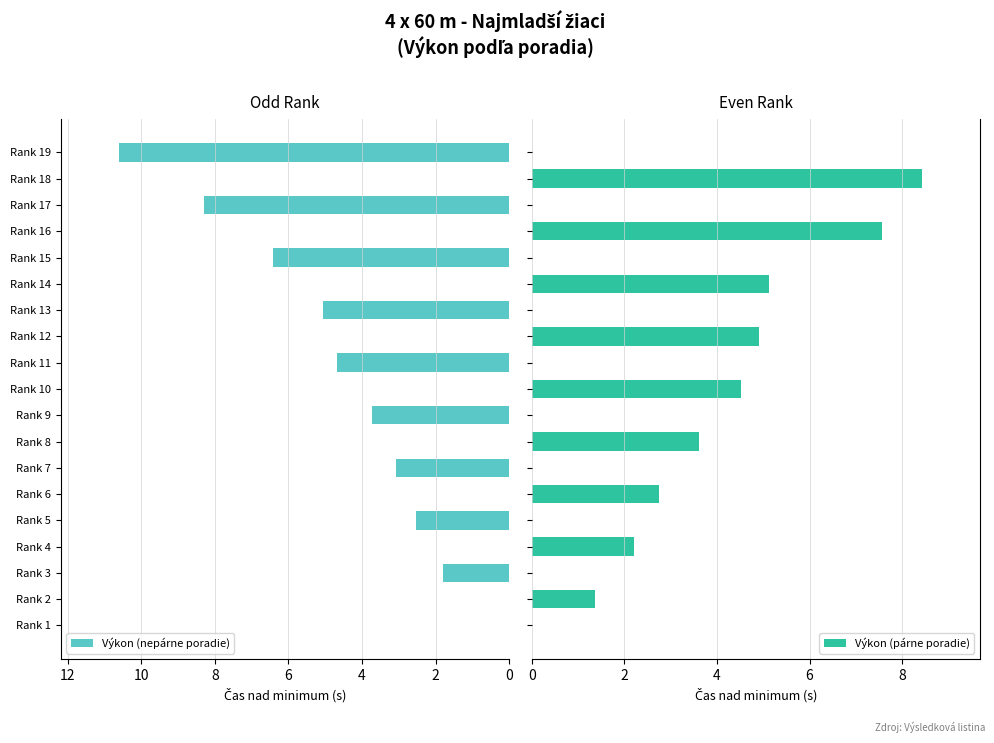

At which label is Výkon (nepárne poradie) closest to 5?

Rank 13